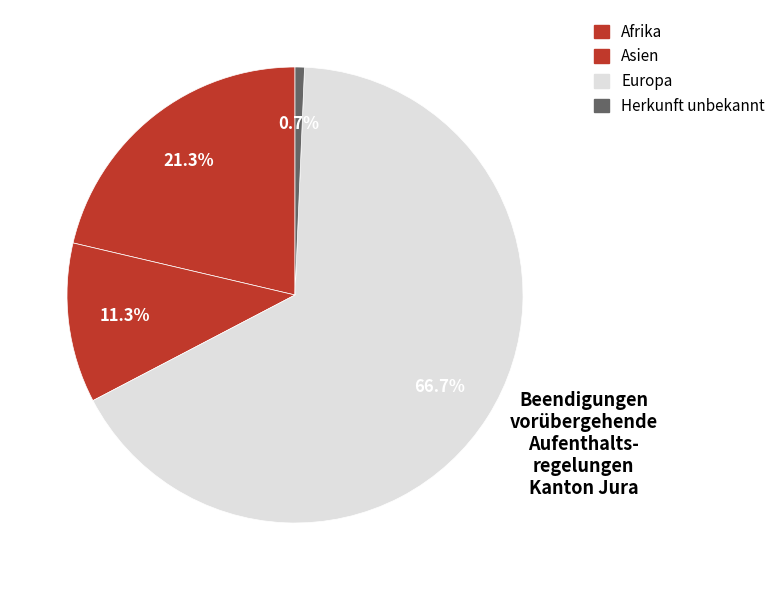

True or false: Afrika accounts for 21% of the total.

True